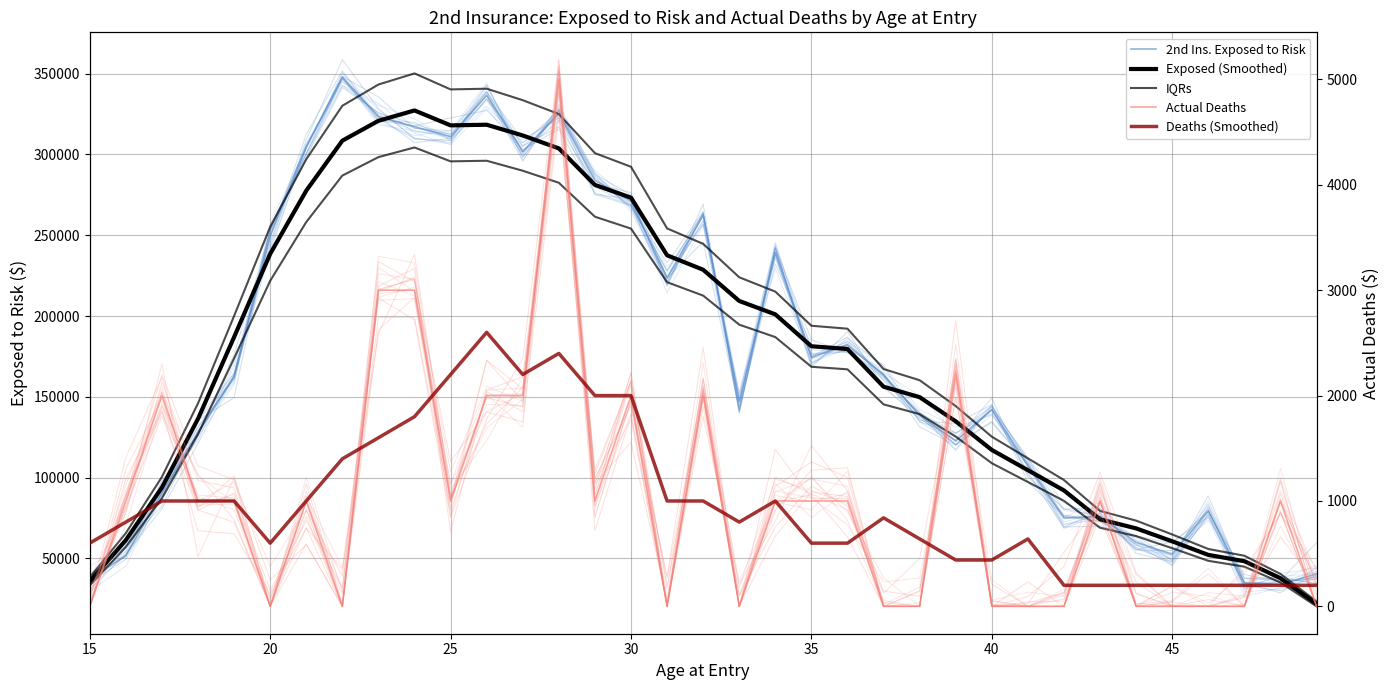

What is the difference between the second highest and minimum values in the 2nd Ins. Exposed to Risk series?

302600.0